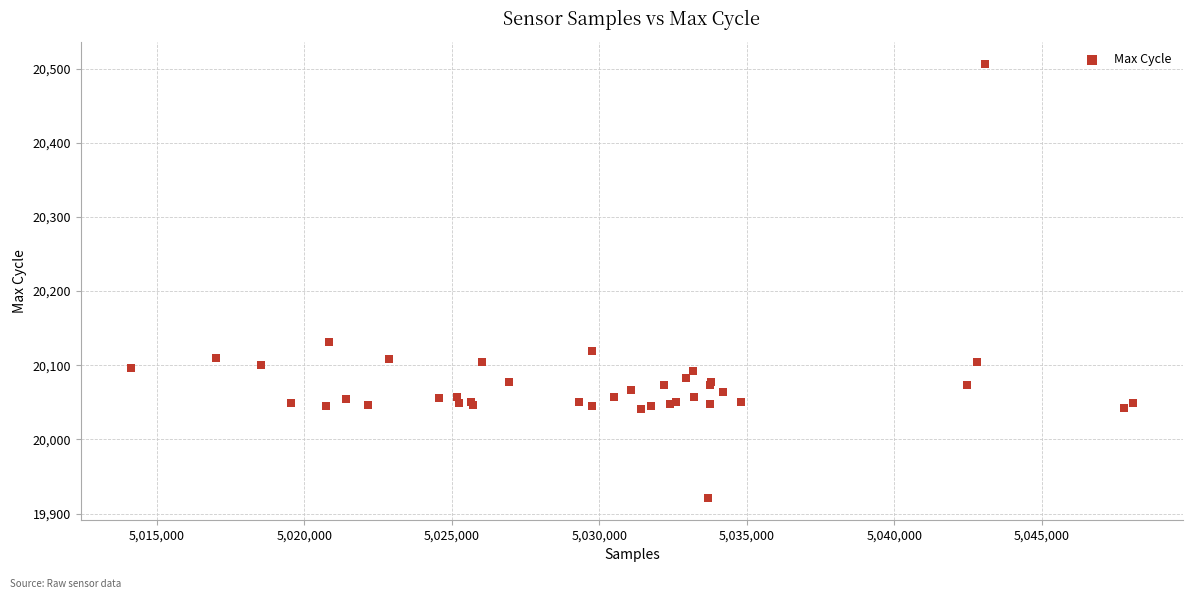

What Y value in the scatter plot is closest to 20214?

20131